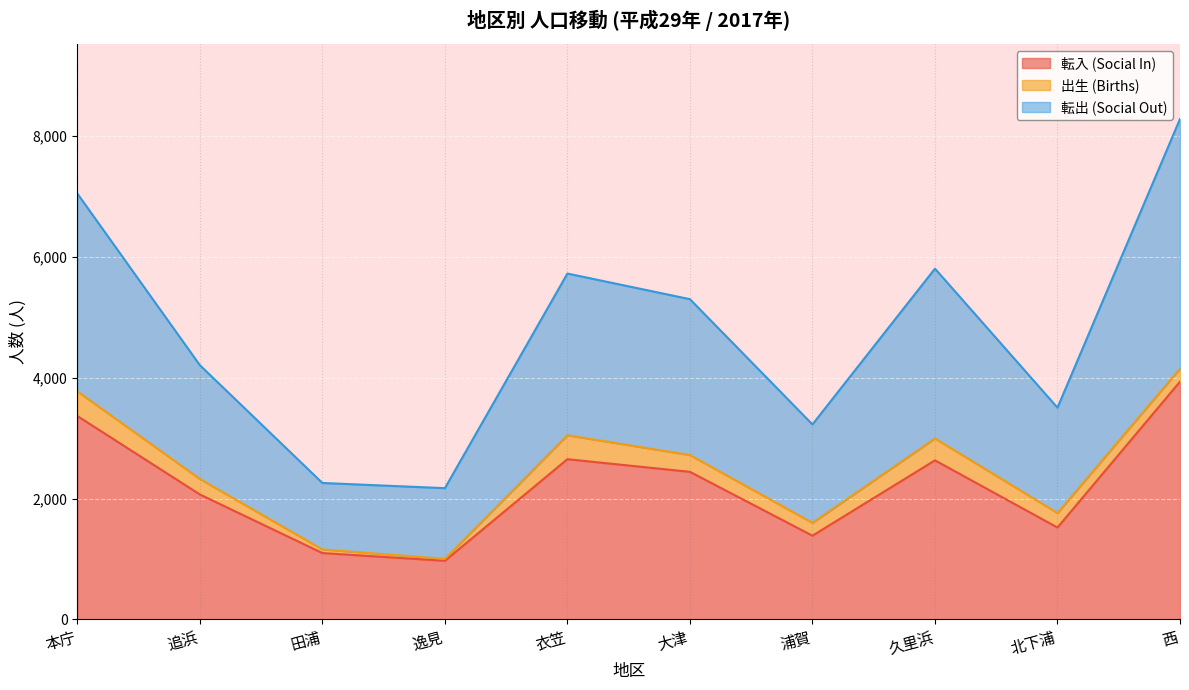

Between 大津 and 本庁, which is larger?

本庁